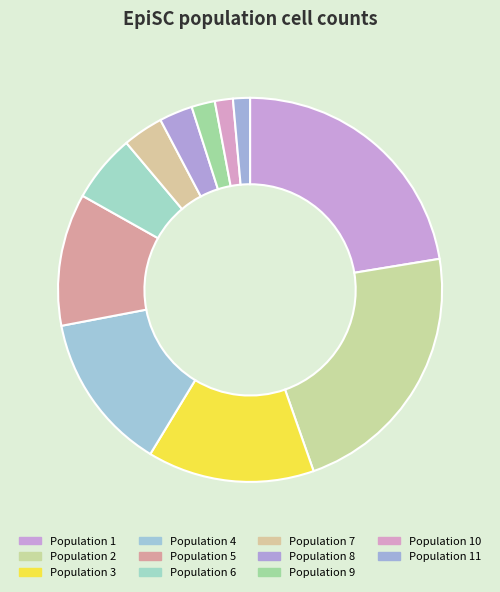

To the nearest percent, what is the difference between the largest and smallest slice percentages?

21%